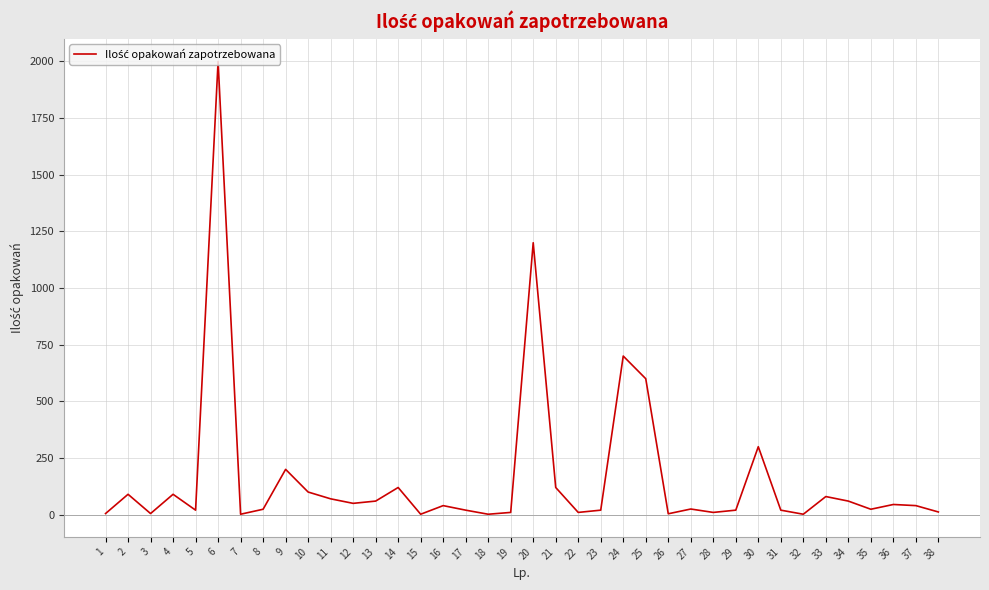

What is the maximum value shown in the chart?

2000